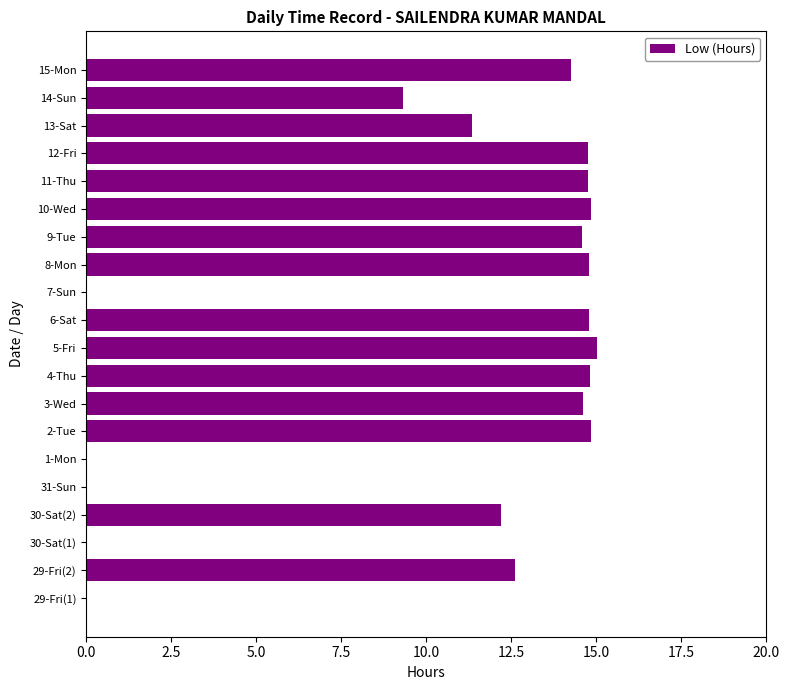

Is it true that the value at 3-Wed is 14.6?

True